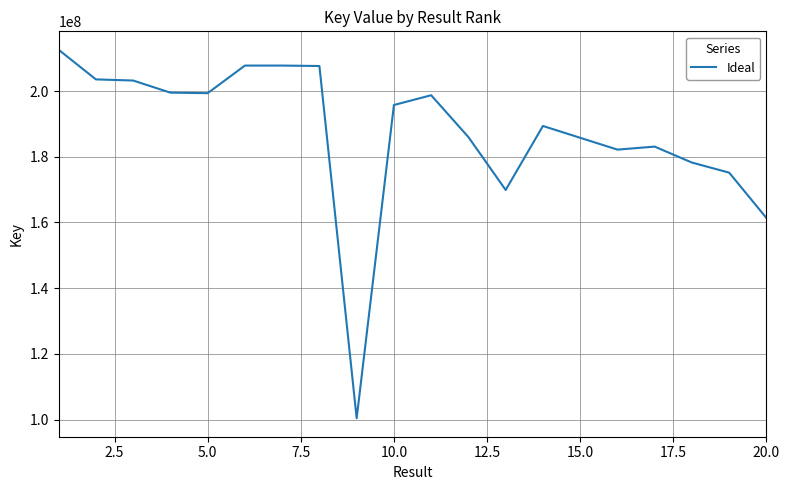

What is the maximum value shown in the chart?

212578849